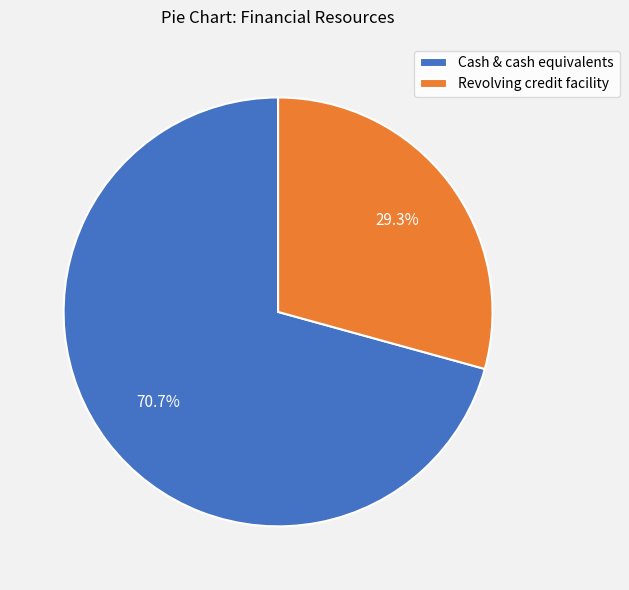

To the nearest percent, what percentage of the pie is Cash & cash equivalents?

71%